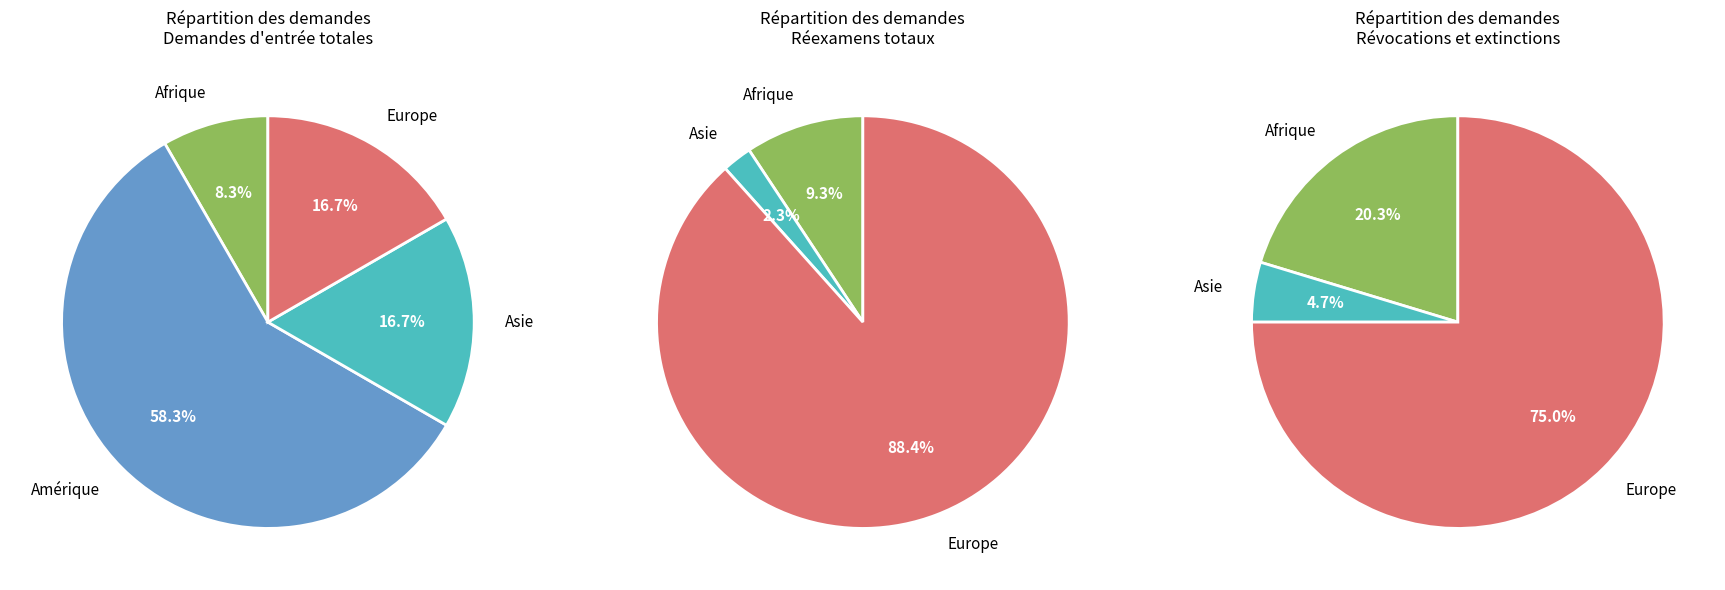

To the nearest percent, what percentage of the pie is Afrique?

9%